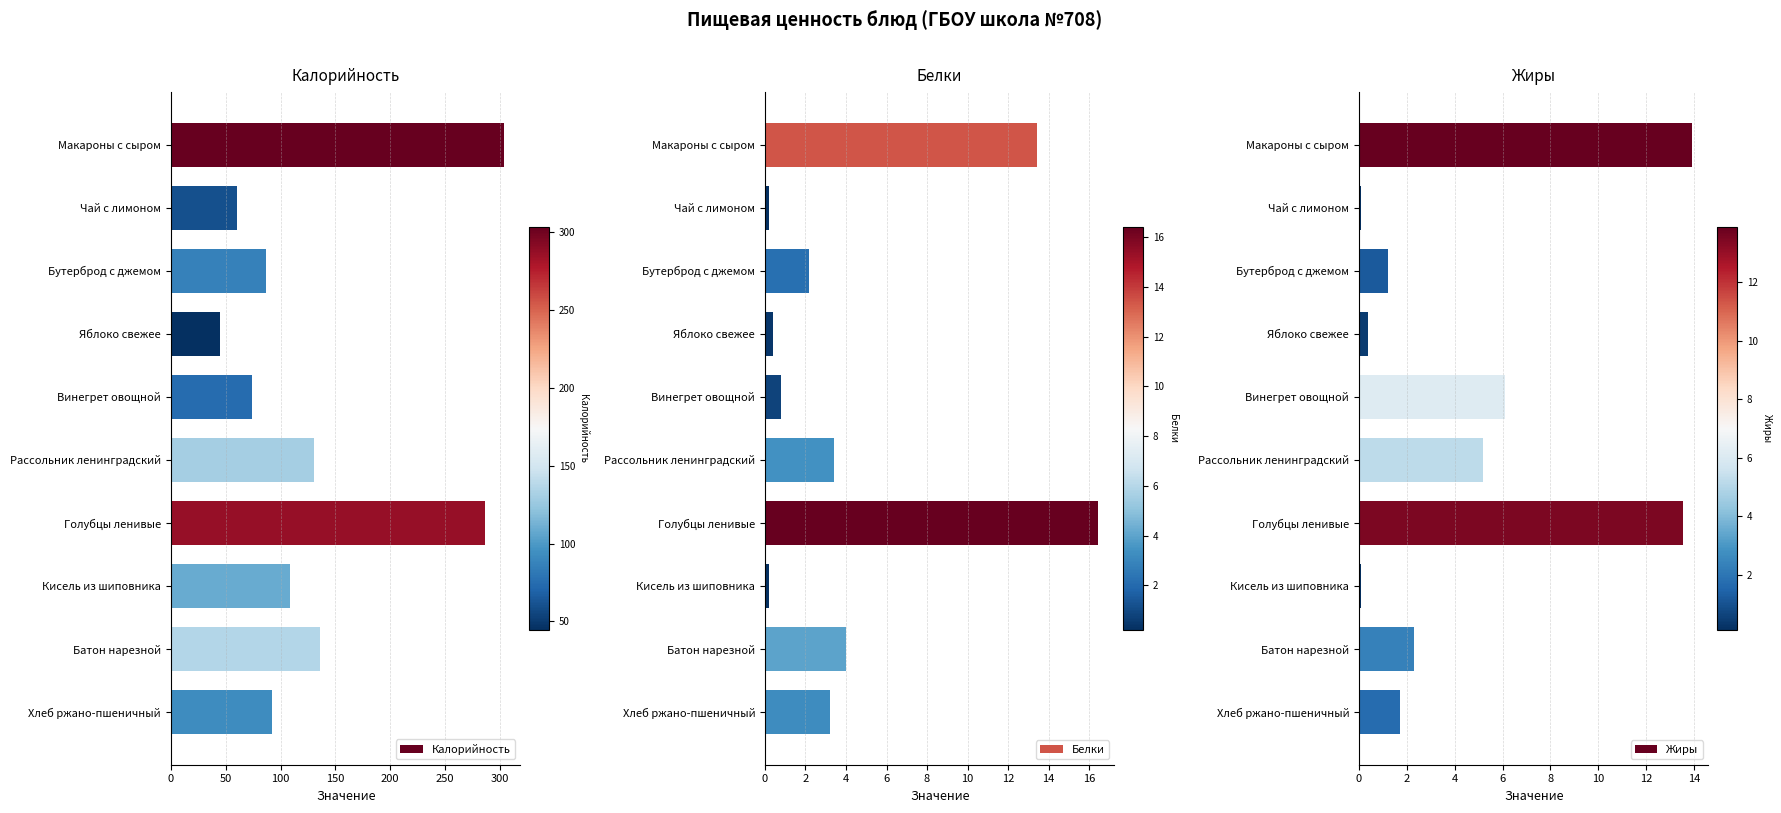

Which series has the widest spread of values?

Калорийность